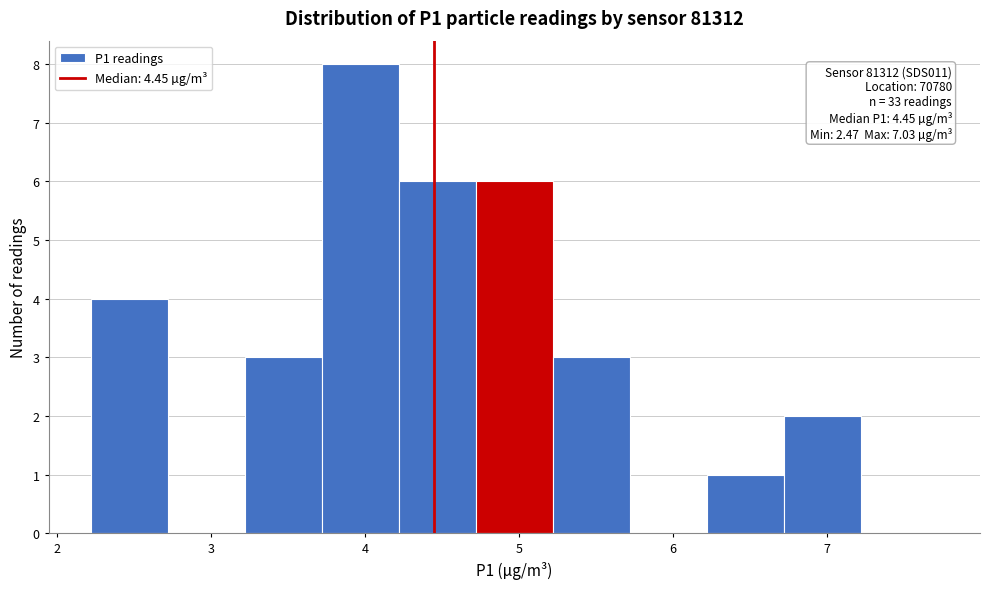

Which range on the x-axis has the tallest bar?

3.72 to 4.22